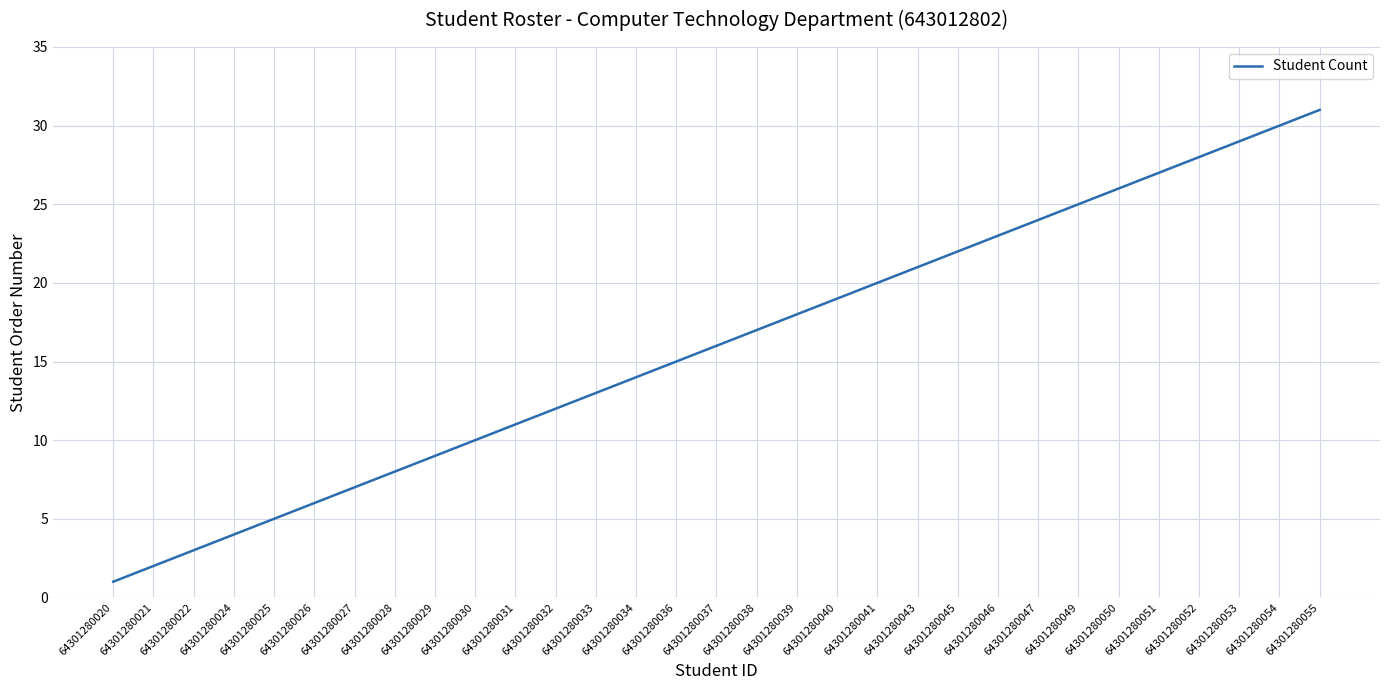

Reading left to right, list all the values displayed in this chart.

1	2	3	4	5	6	7	8	9	10	11	12	13	14	15	16	17	18	19	20	21	22	23	24	25	26	27	28	29	30	31